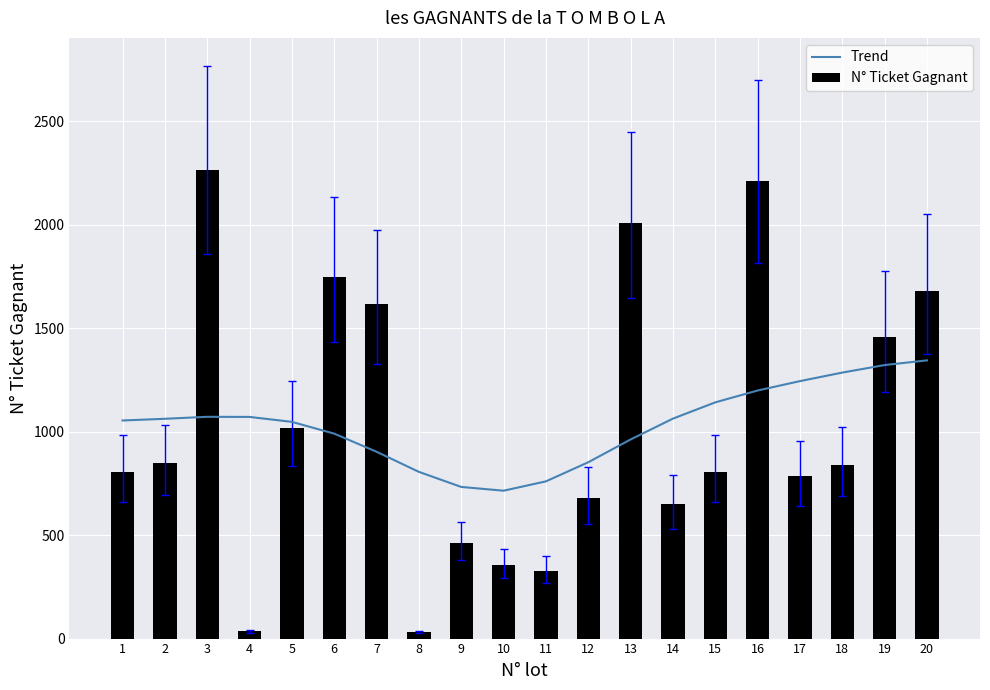

At which label does Trend reach its minimum?

10